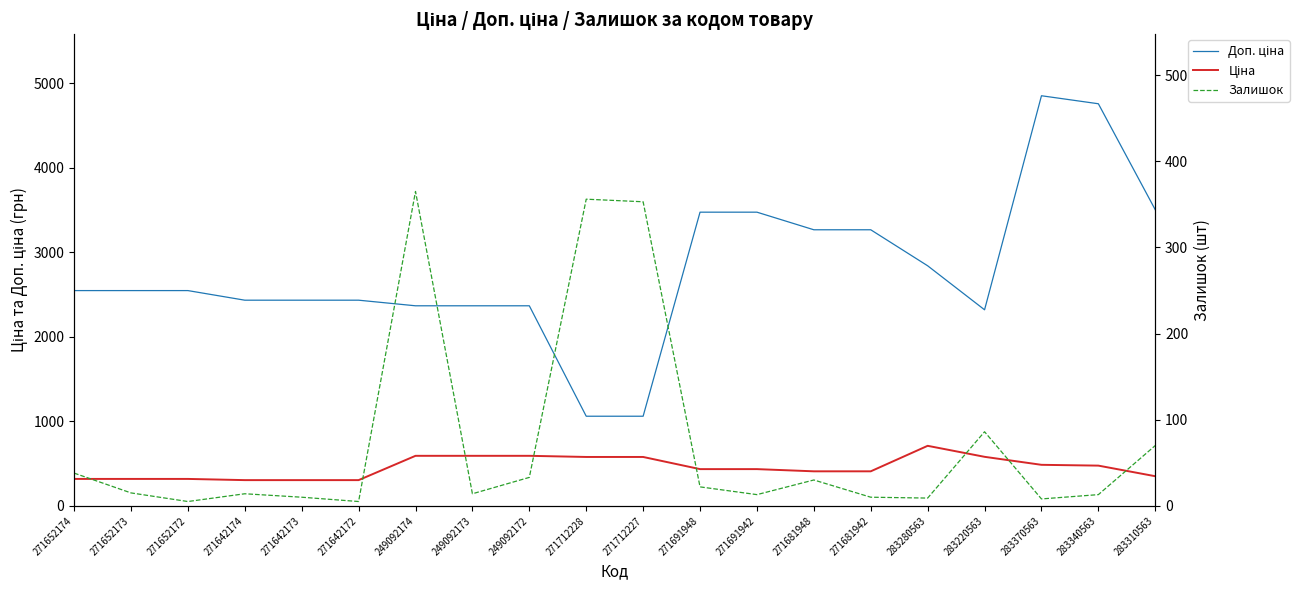

What value does the Залишок series have at 283370563?

8.0